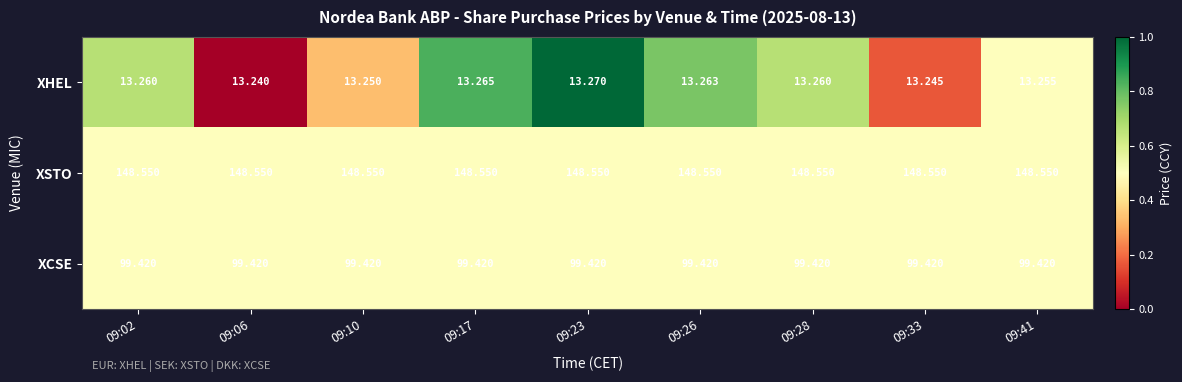

What is the total value across all series at 09:10?

261.2